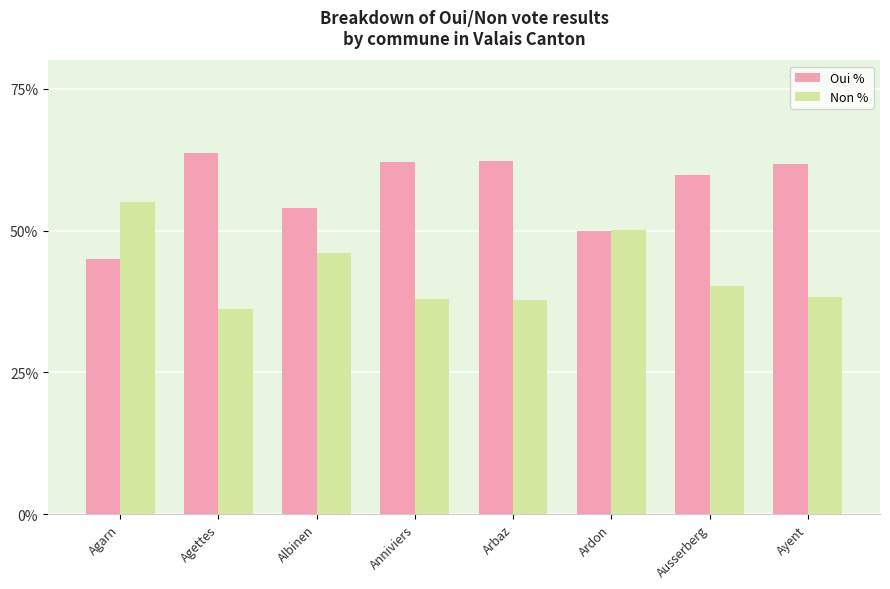

True or false: Oui % has a value of 43.7 at Agettes.

False